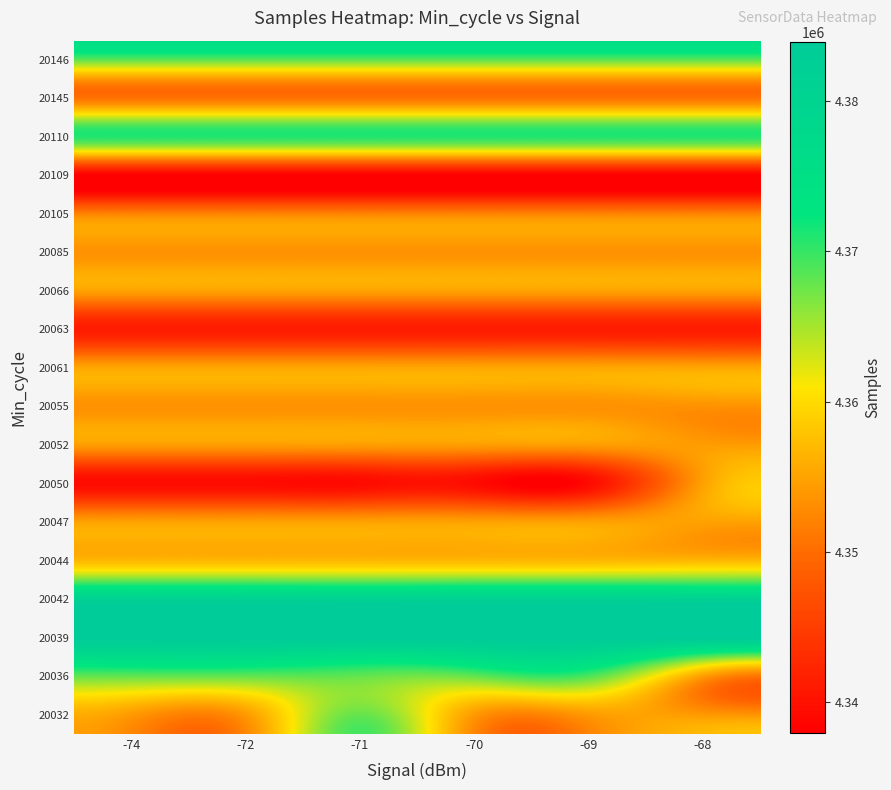

At which category does the chart reach its peak across all series?

-74